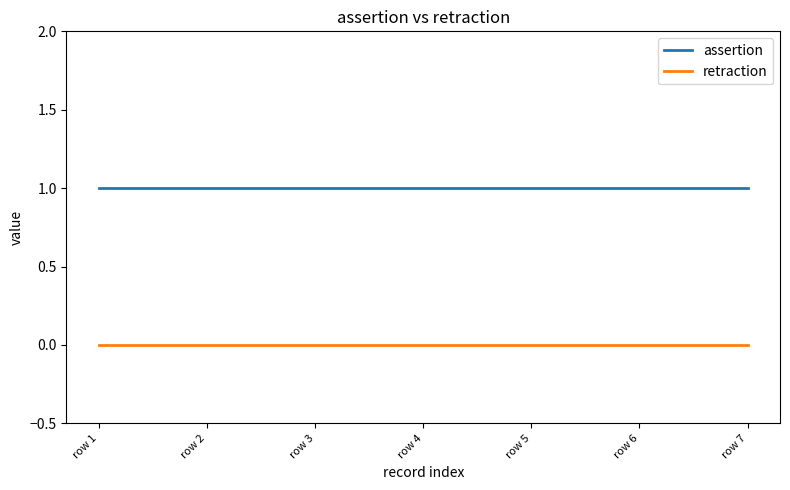

The value of assertion at row 5 is 1. True or false?

True